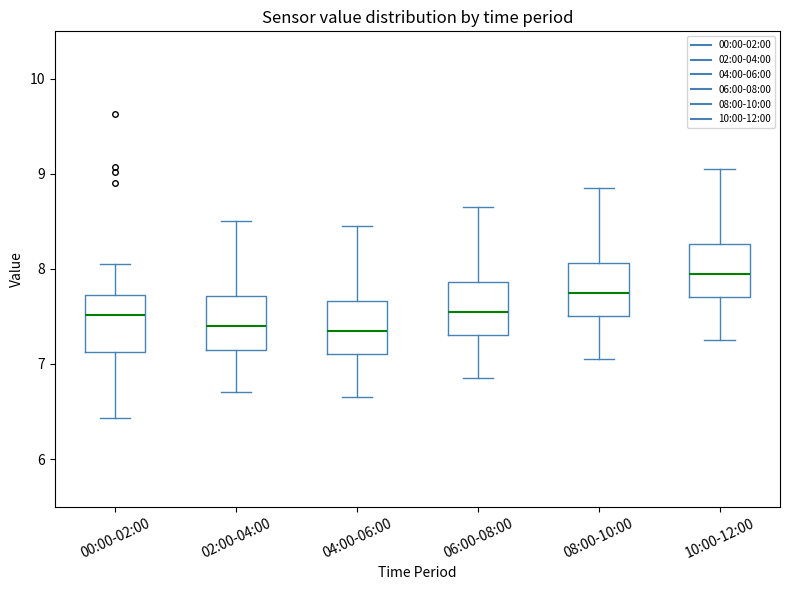

Where does the upper whisker of the box for 02:00-04:00 end on the y-axis? The values are not printed on the chart, so give them approximately, as read against the axis.

8.5